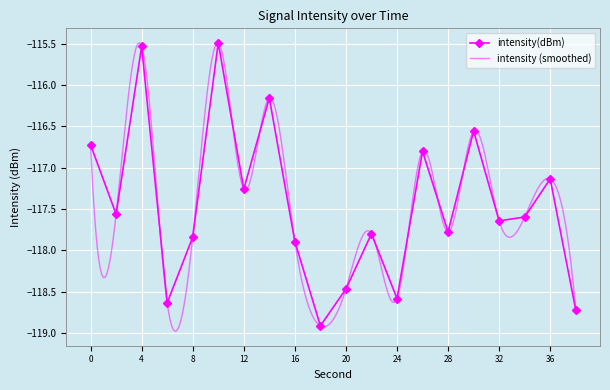

Rank the categories by value from lowest to highest.

18, 38, 6, 24, 20, 16, 8, 22, 28, 32, 34, 2, 12, 36, 26, 0, 30, 14, 4, 10